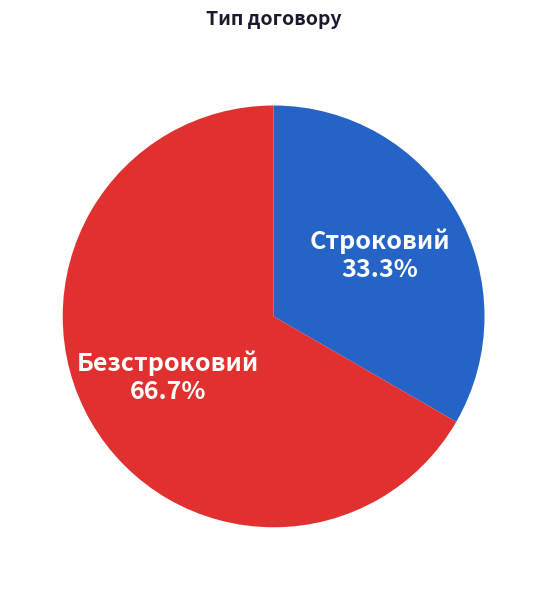

To the nearest percent, what percentage of the pie is Строковий?

33%